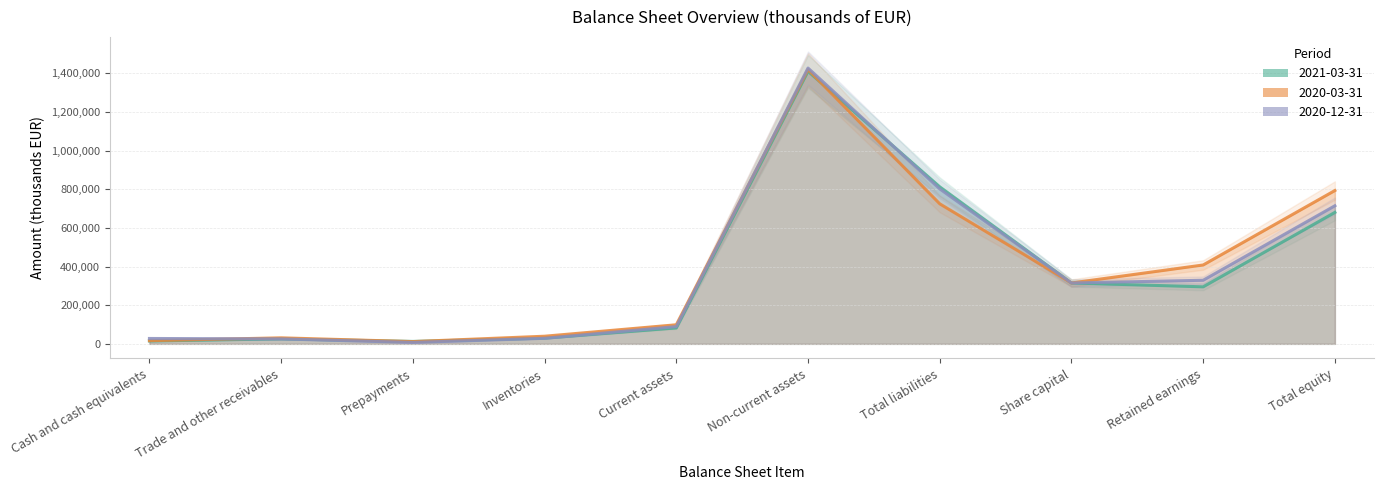

What is the difference between the 2021-03-31 values at Retained earnings and Trade and other receivables?

269376